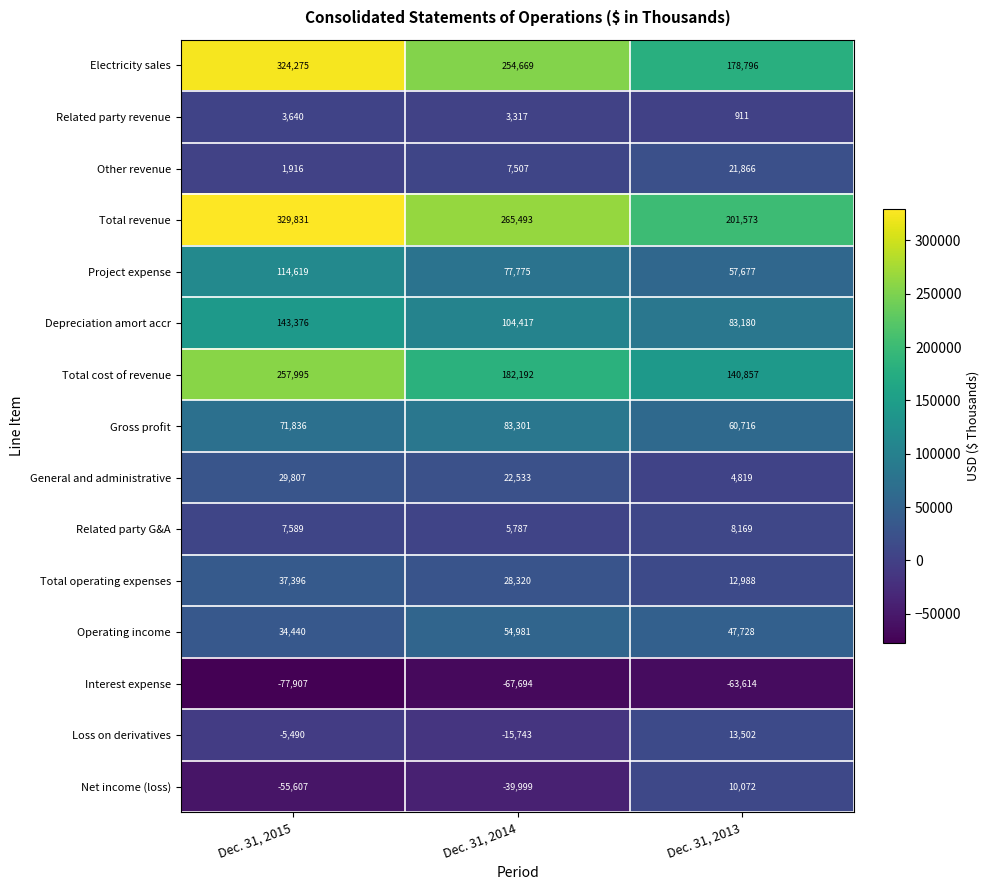

Which series has the largest range (max minus min)?

Electricity sales